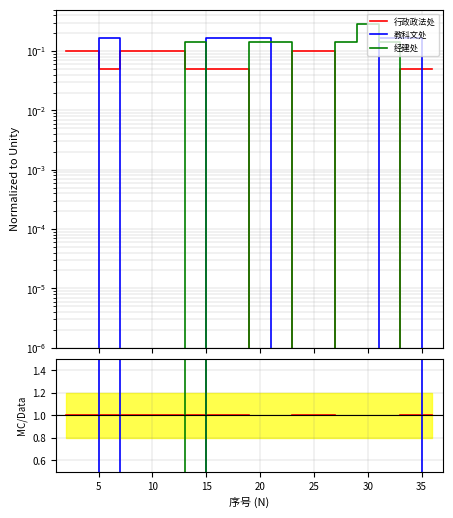

Is this an area chart (filled region under the line)?

No